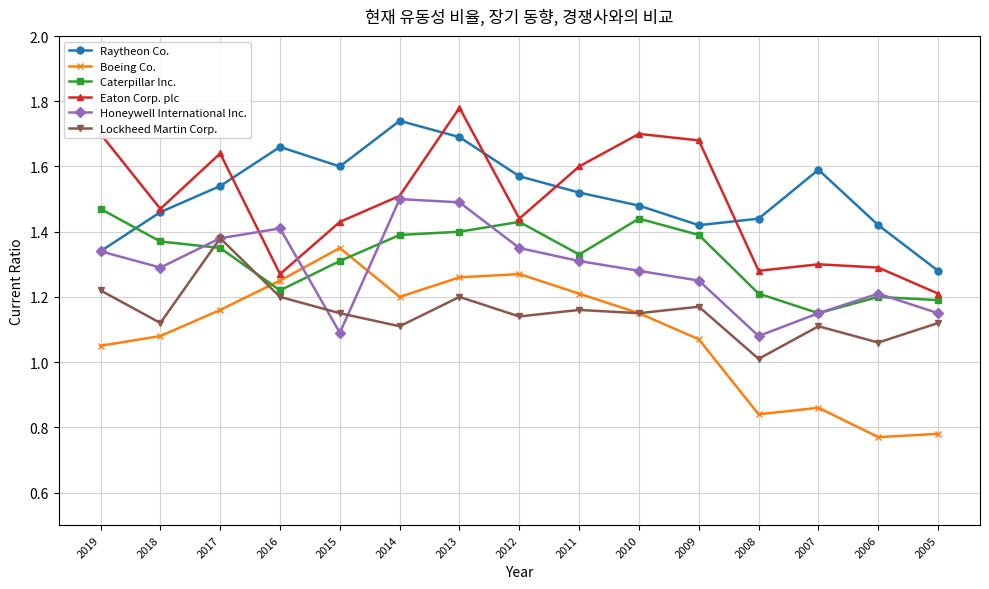

At which label does Raytheon Co. reach its peak?

2014